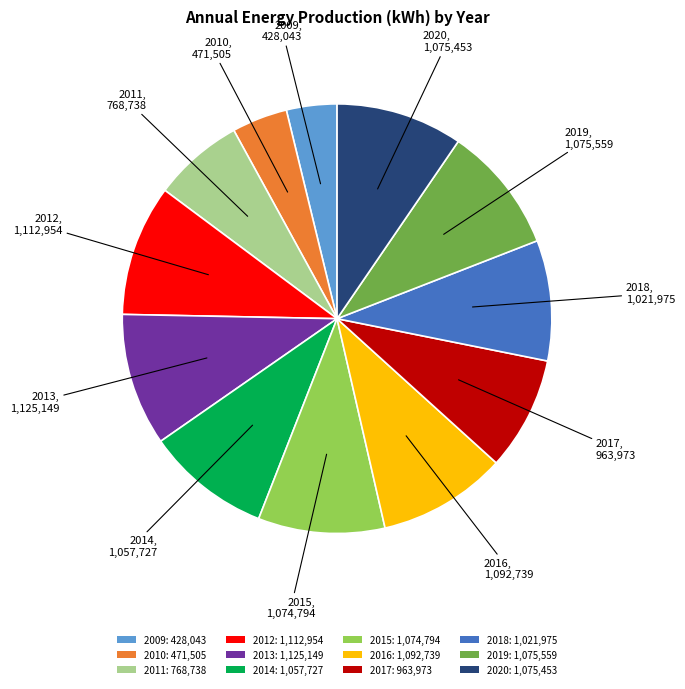

Combined, do 2014: 1,057,727 and 2016: 1,092,739 account for over 50%?

No